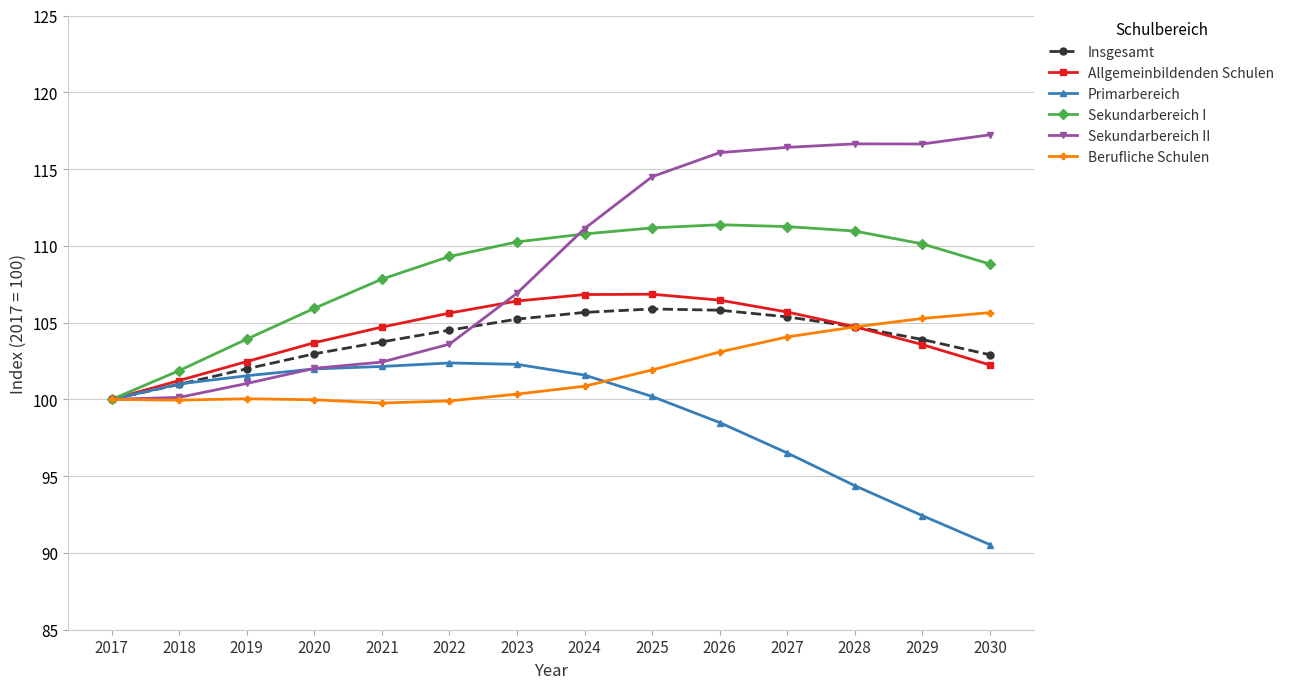

Is the value of Sekundarbereich II at 2023 greater than the value of Berufliche Schulen at 2019?

Yes